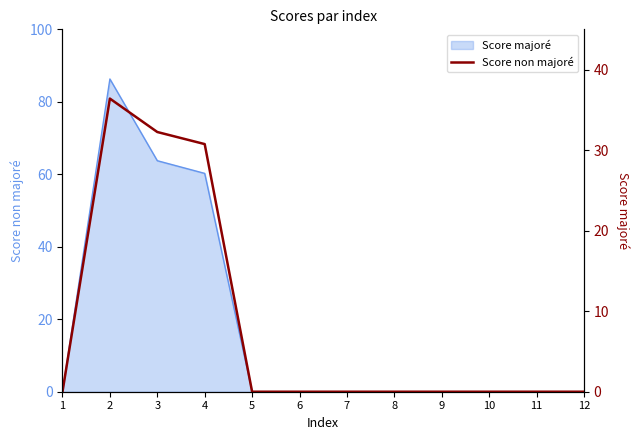

Is it true that the value at 2 is 36.4?

True